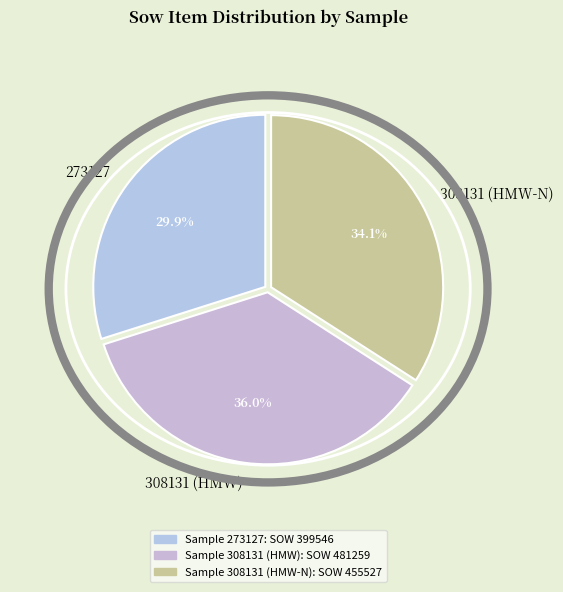

Rank the categories by value from highest to lowest.

308131 (HMW), 308131 (HMW-N), 273127